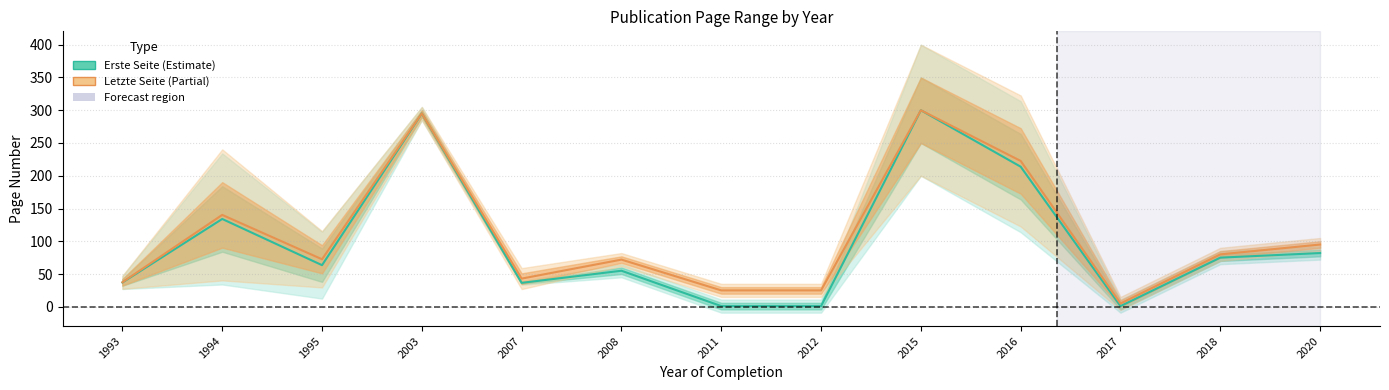

How many values in the Erste Seite series are below 63?

6